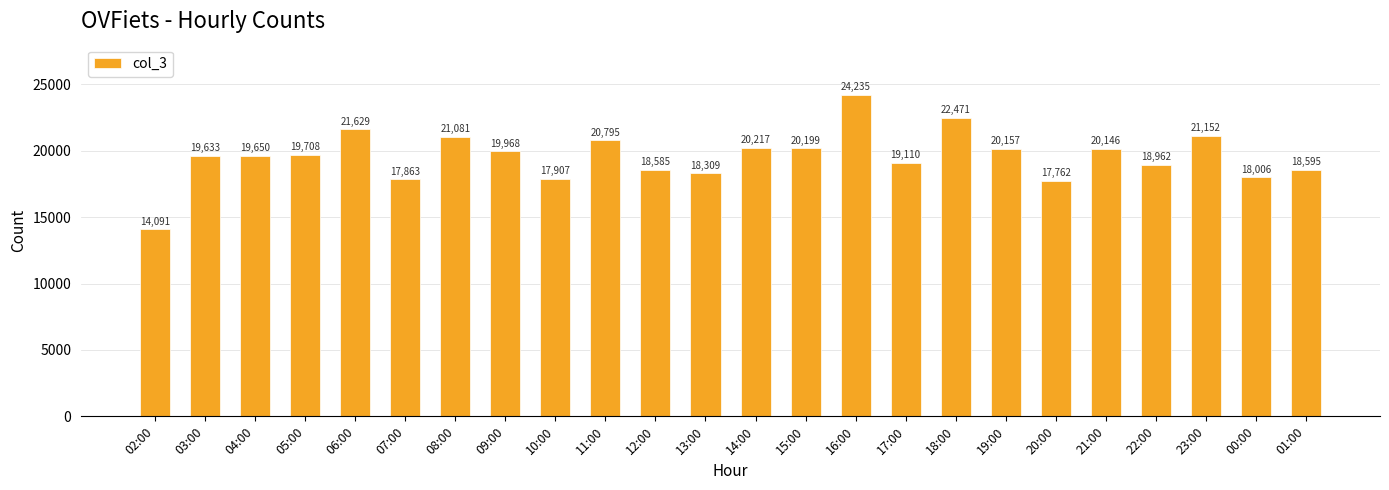

At which category does the chart reach its peak across all series?

16:00